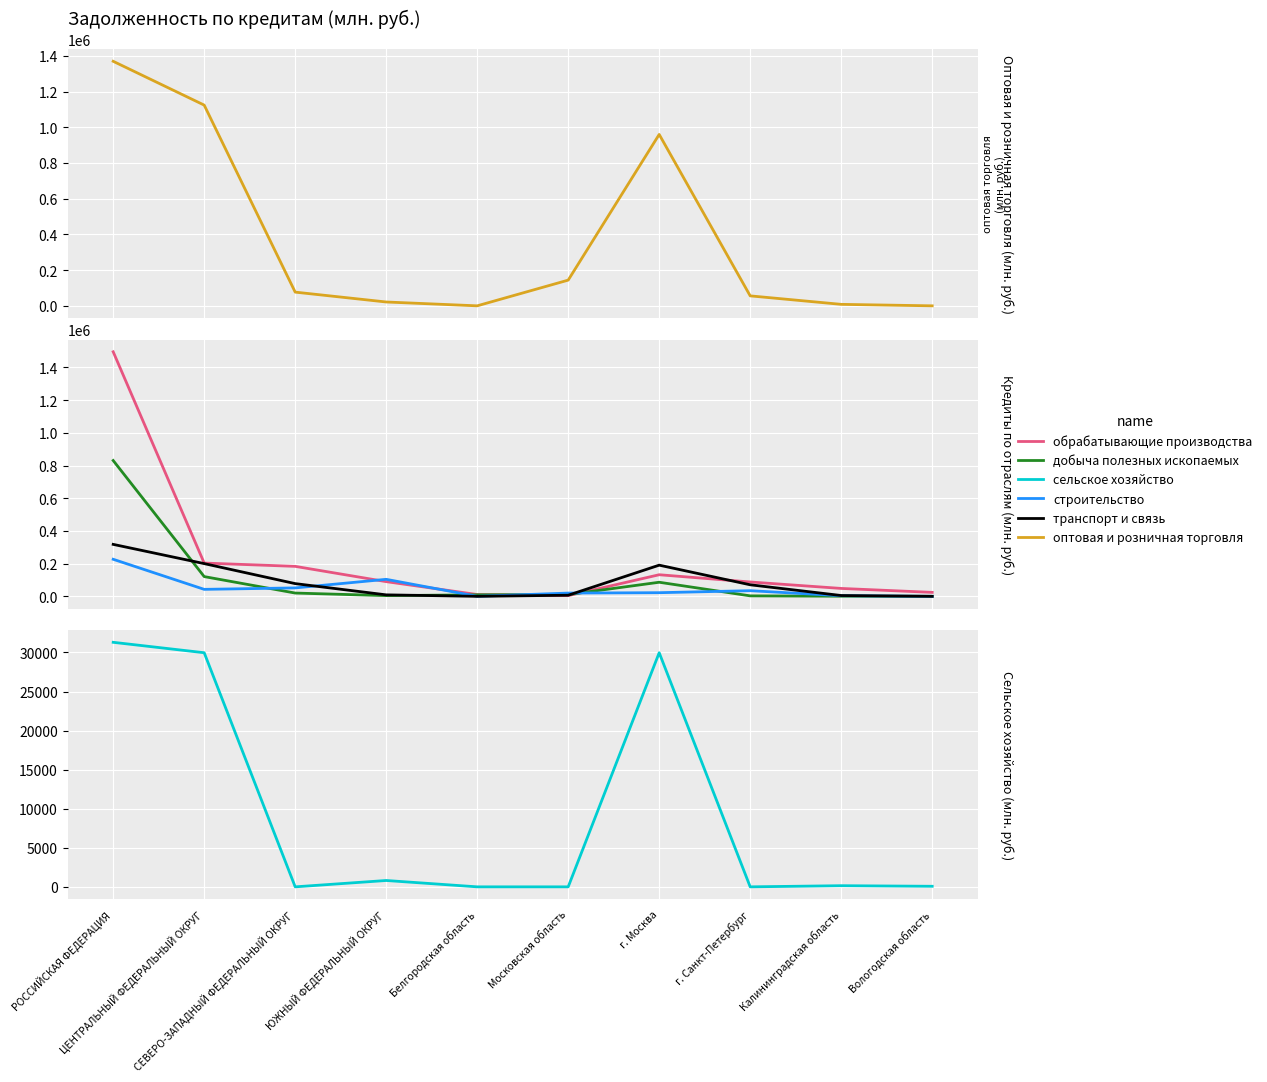

At which category does обрабатывающие производства reach its first local peak?

г. Москва